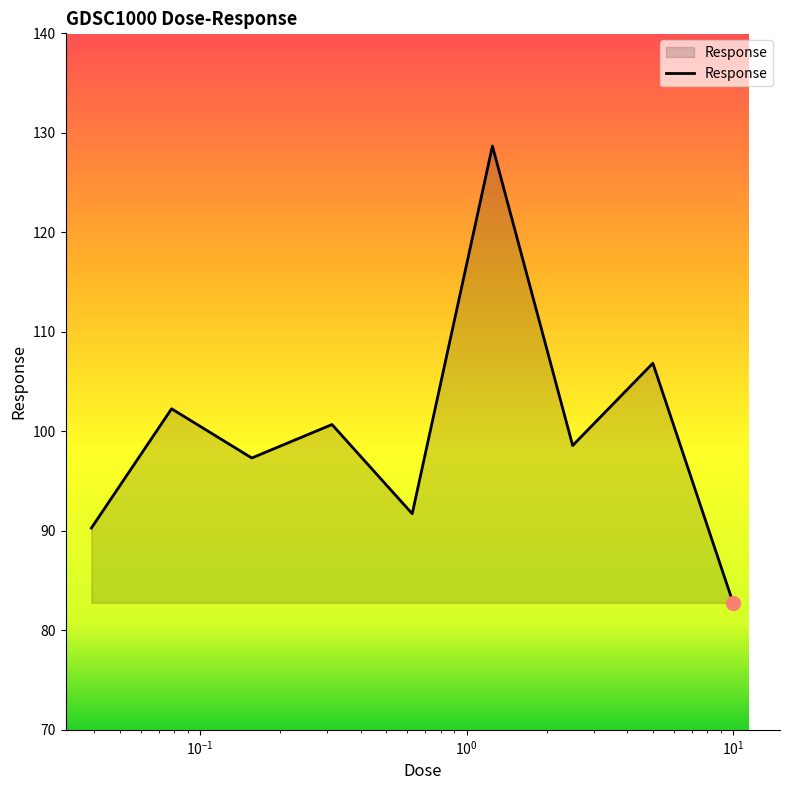

What is the difference between the maximum and minimum values?

45.9